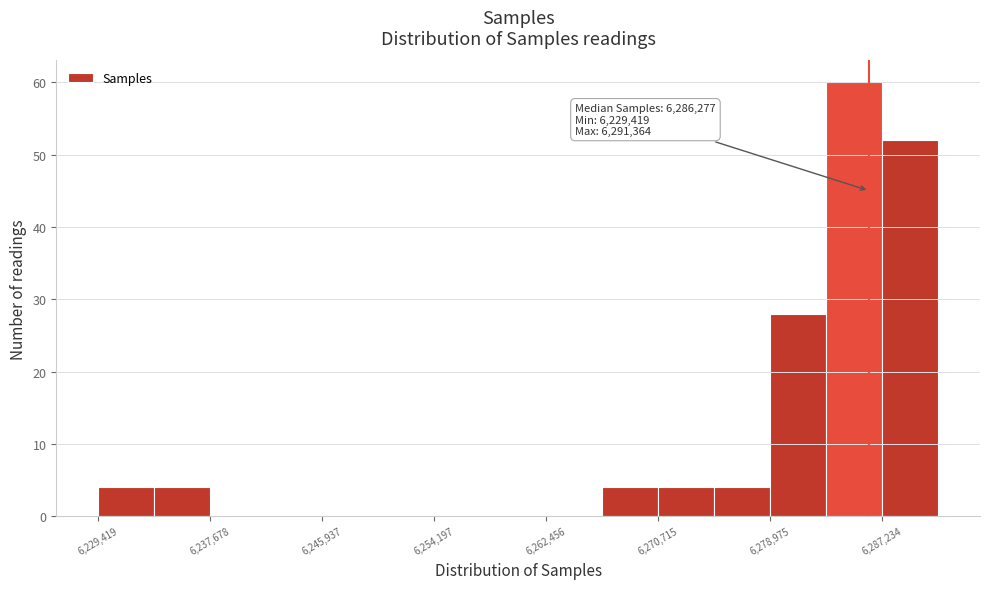

Which range on the x-axis has the tallest bar?

6283000 to 6287000